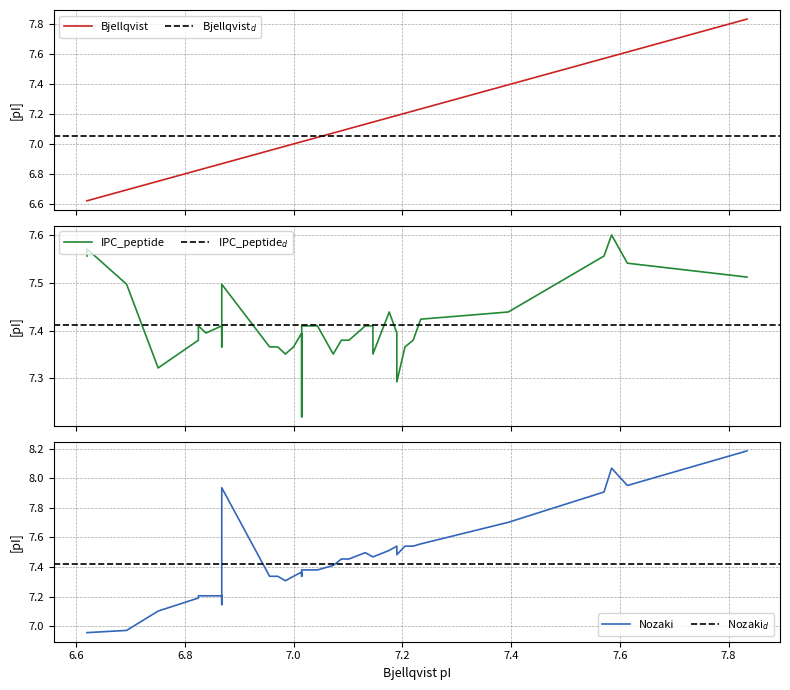

What is the average value of the Bjellqvist series?

7.1